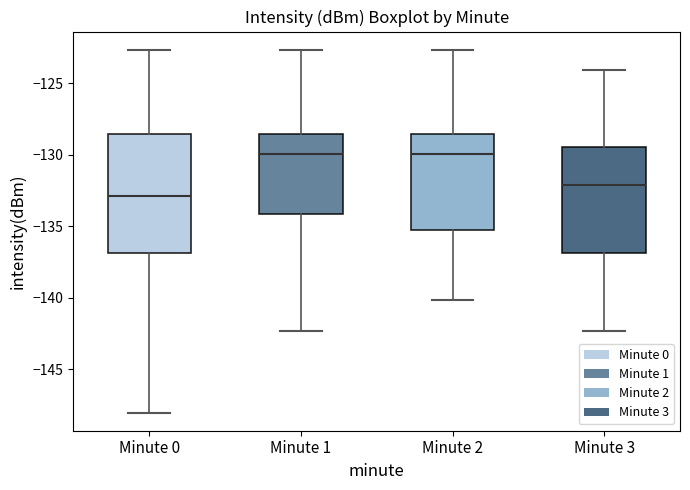

Which box has the lowest median line?

Minute 0